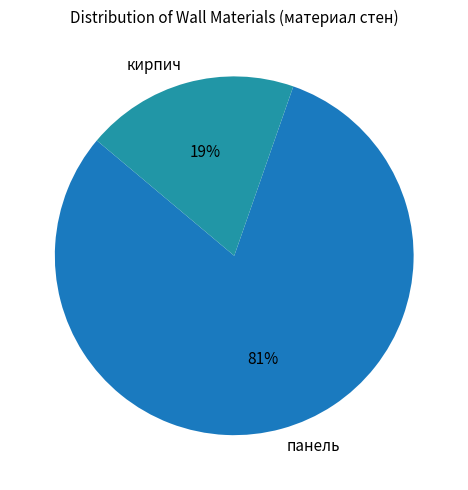

Is there a majority slice in this chart?

Yes